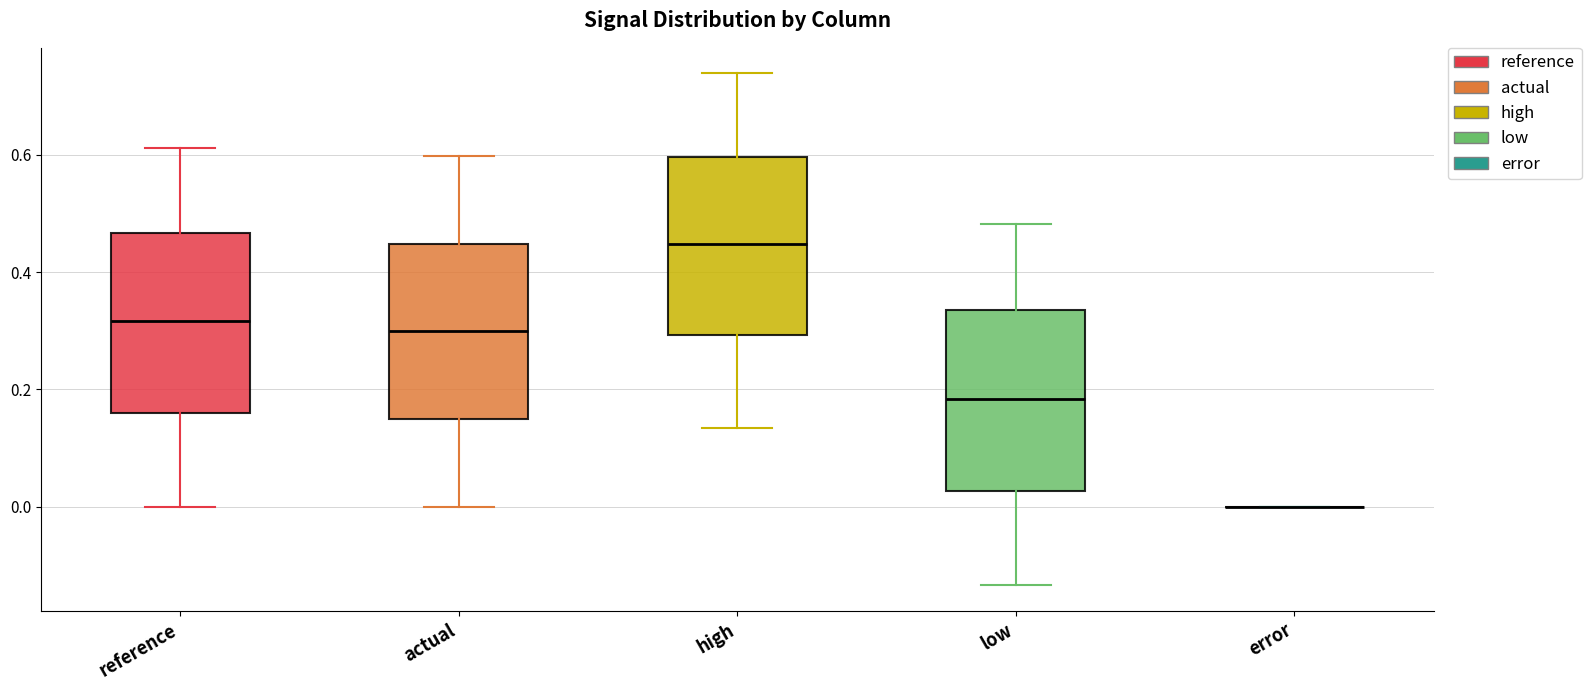

Reading left to right, read every box against the y-axis: the position of its median line, the range the box covers, and the ends of its whiskers. The values are not printed on the chart, so give them approximately, as read against the axis.

reference: median 0.32, box 0.16 to 0.46, whiskers 0.00 to 0.62
actual: median 0.30, box 0.14 to 0.44, whiskers 0.00 to 0.60
high: median 0.44, box 0.30 to 0.60, whiskers 0.14 to 0.74
low: median 0.18, box 0.02 to 0.34, whiskers -0.14 to 0.48
error: box collapsed to a line at 0.00, whiskers 0.00 to 0.00